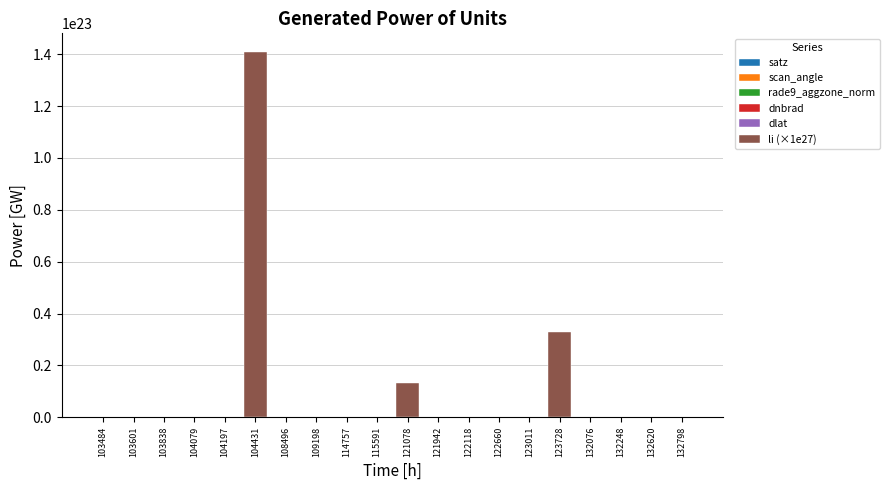

At which category is the sum across all series the highest?

104431